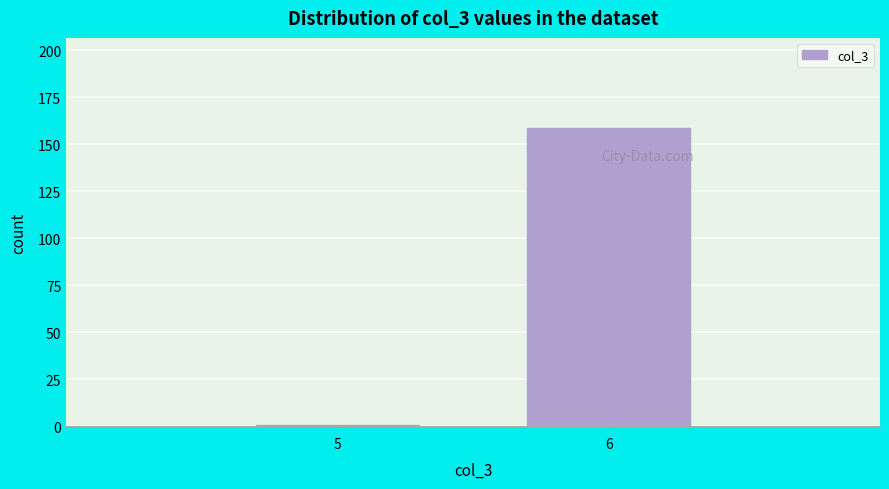

Reading right to left, what are all the values shown in this chart?

159	1